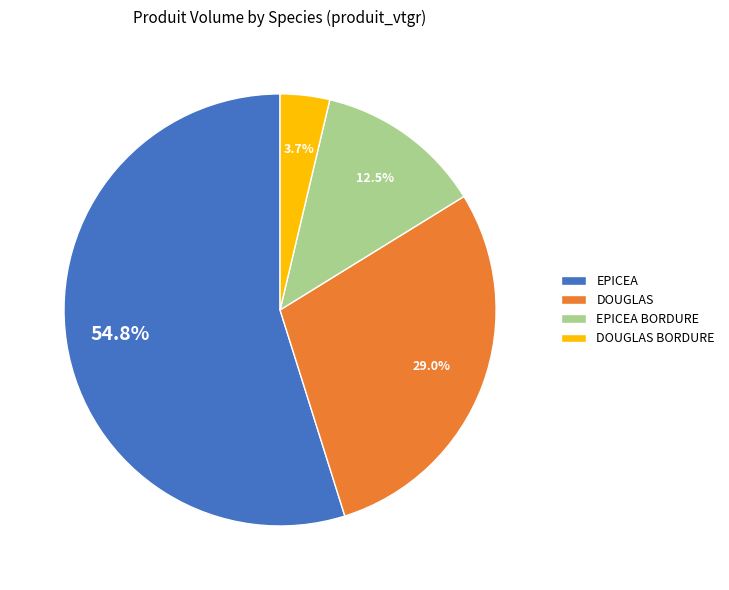

To the nearest percent, what is the average slice percentage?

25%